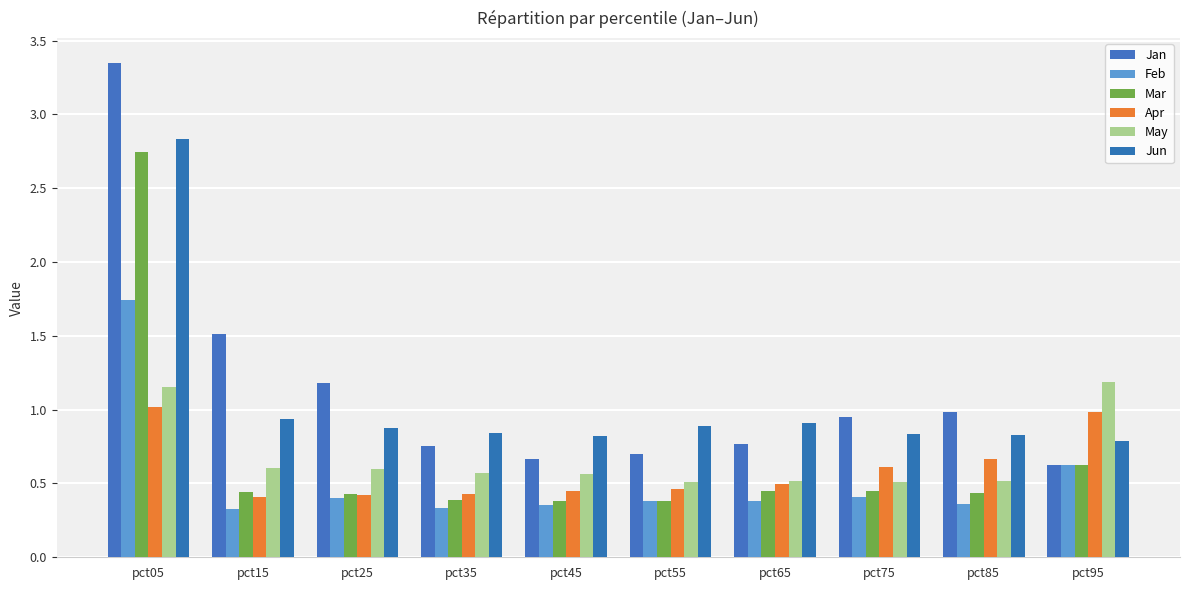

Are the bars horizontal?

No